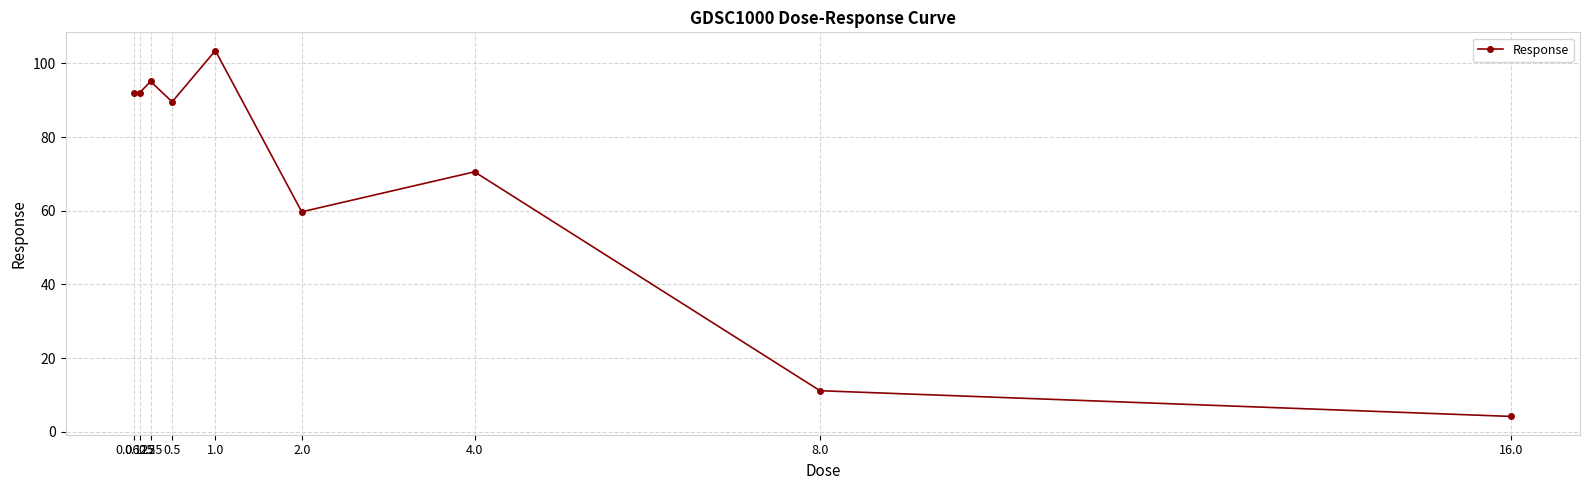

What is the difference between the maximum and second lowest values?

92.3